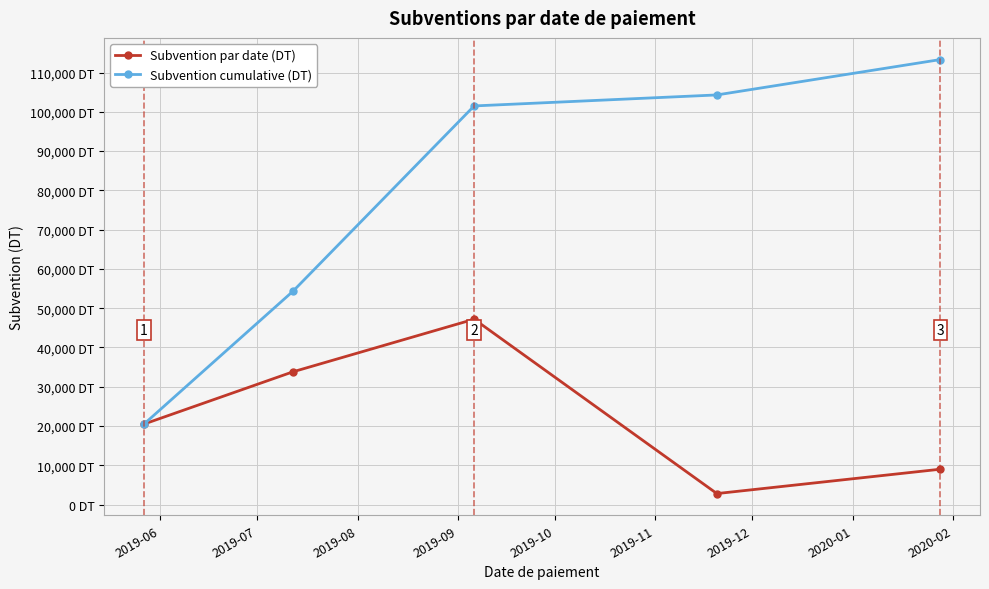

Is this an area chart (filled region under the line)?

No